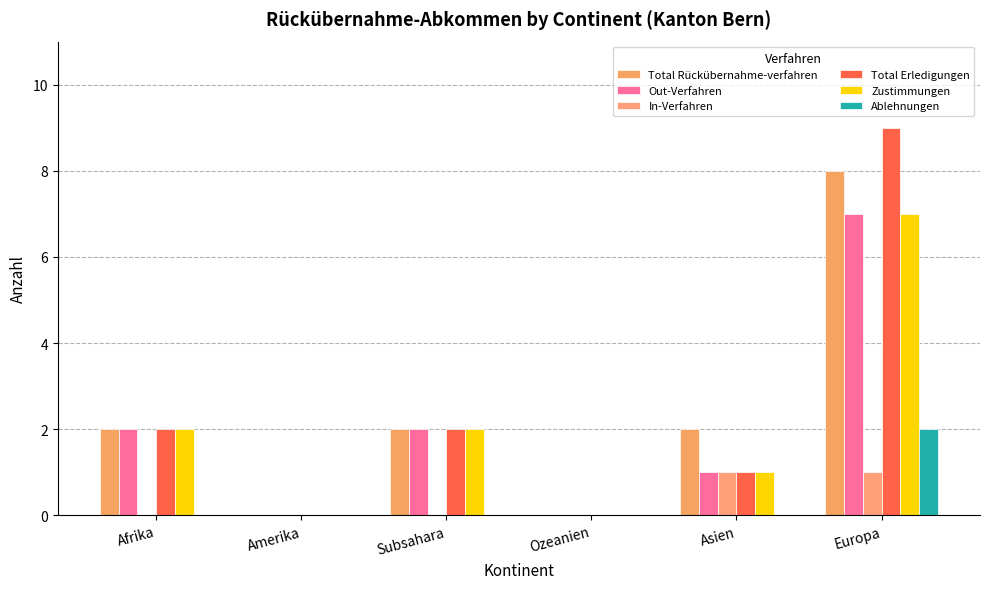

Reading left to right, transcribe all the data shown in this chart.

Total Rückübernahme-verfahren: Afrika=2	Amerika=0	Subsahara=2	Ozeanien=0	Asien=2	Europa=8
Out-Verfahren: Afrika=2	Amerika=0	Subsahara=2	Ozeanien=0	Asien=1	Europa=7
In-Verfahren: Afrika=0	Amerika=0	Subsahara=0	Ozeanien=0	Asien=1	Europa=1
Total Erledigungen: Afrika=2	Amerika=0	Subsahara=2	Ozeanien=0	Asien=1	Europa=9
Zustimmungen: Afrika=2	Amerika=0	Subsahara=2	Ozeanien=0	Asien=1	Europa=7
Ablehnungen: Afrika=0	Amerika=0	Subsahara=0	Ozeanien=0	Asien=0	Europa=2